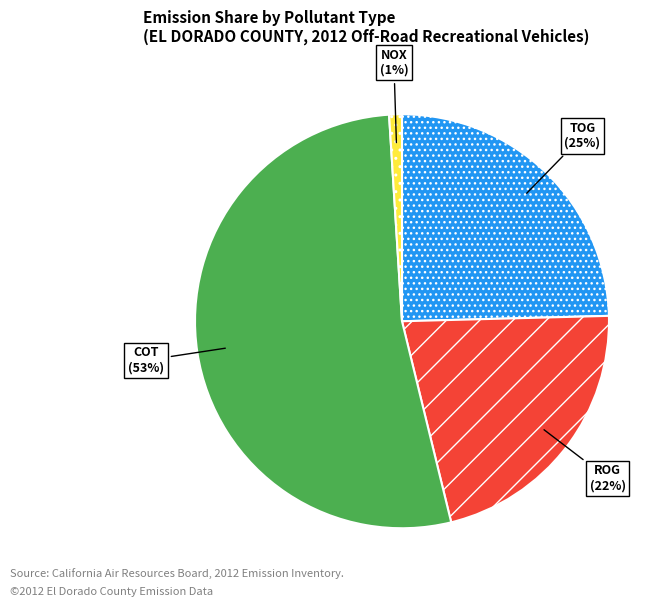

To the nearest percent, what is the average slice percentage?

25%